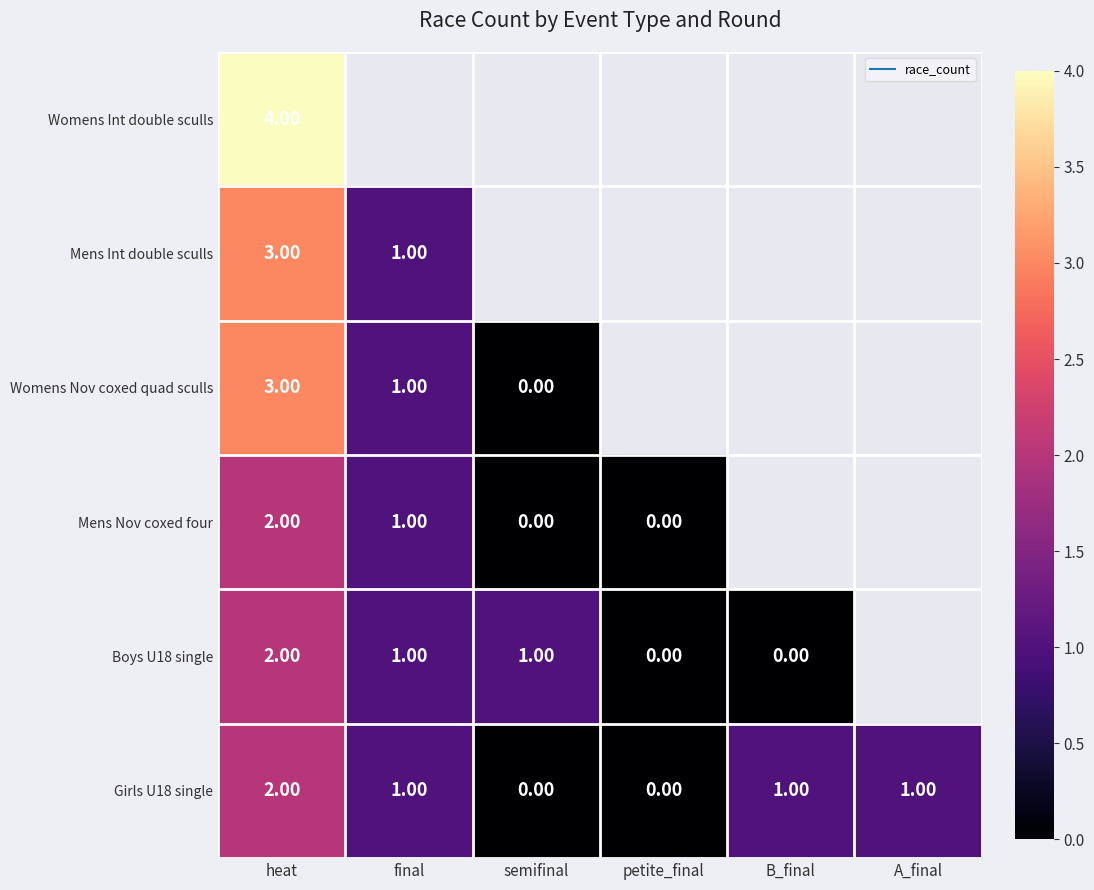

Which label corresponds to the largest value in the chart?

heat